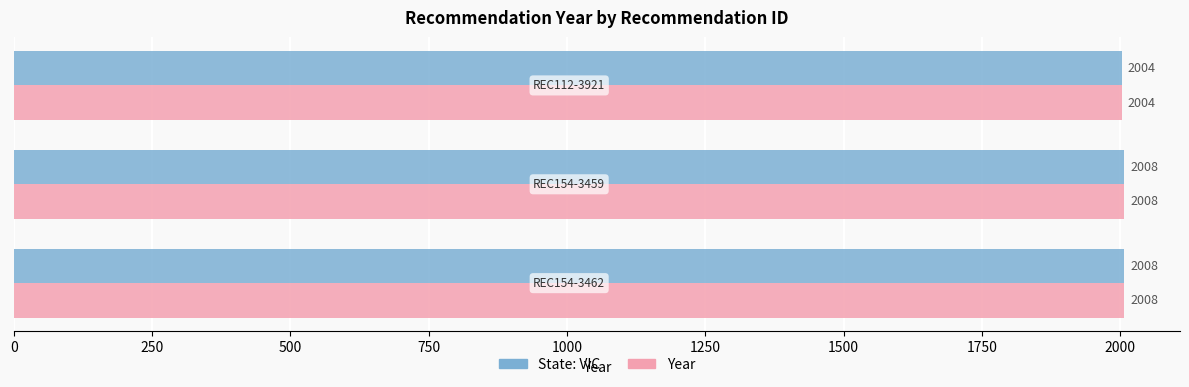

What is the minimum value shown in the chart?

2004